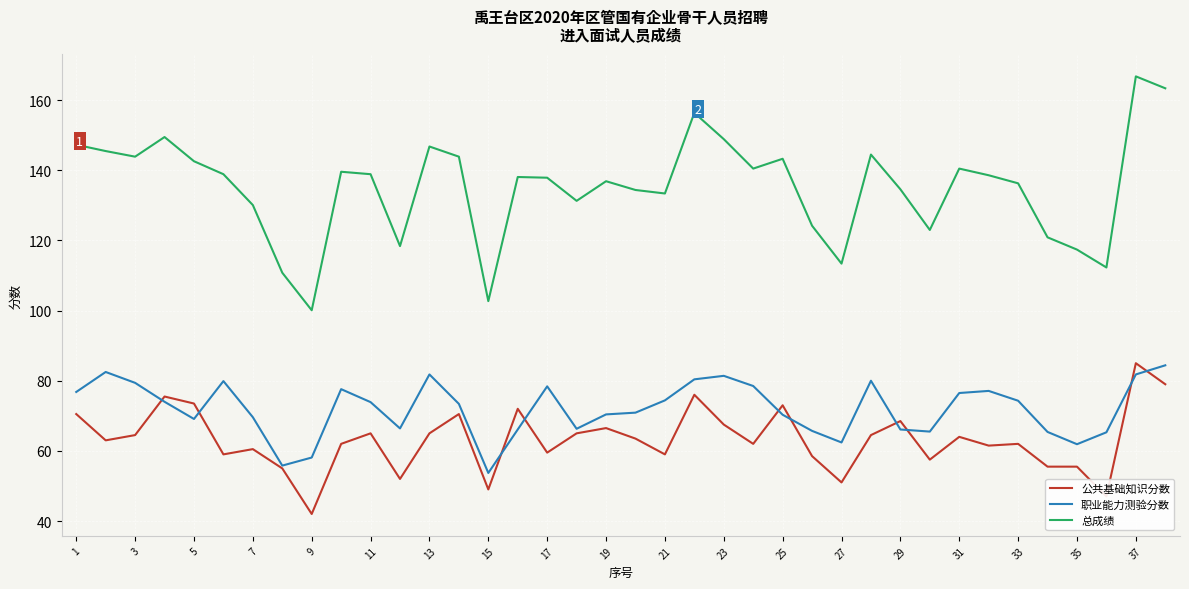

True or false: 总成绩 and 公共基础知识分数 cross at least once.

False